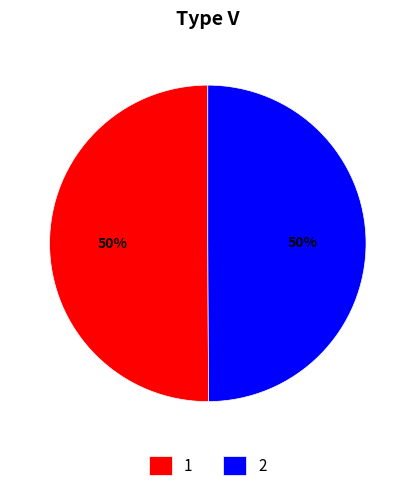

The 1 slice represents 50% of the pie. True or false?

True